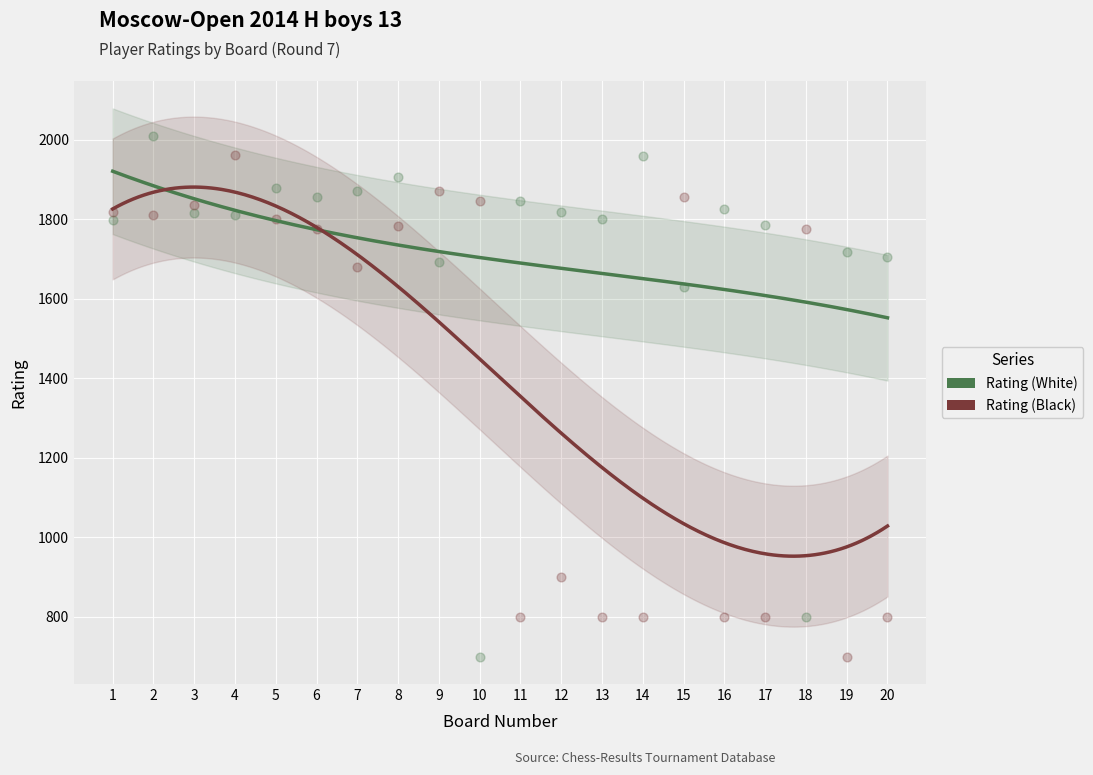

Is the value of Rating (Black) at 3 greater than the value of Rating (White) at 19?

Yes